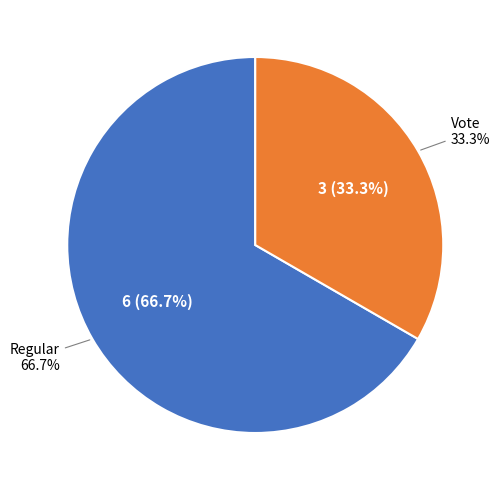

Do Regular and Vote together represent more than half of the pie?

Yes